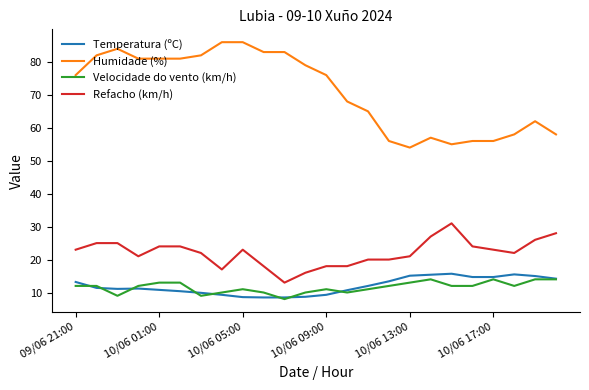

What is the minimum value shown in the chart?

8.0